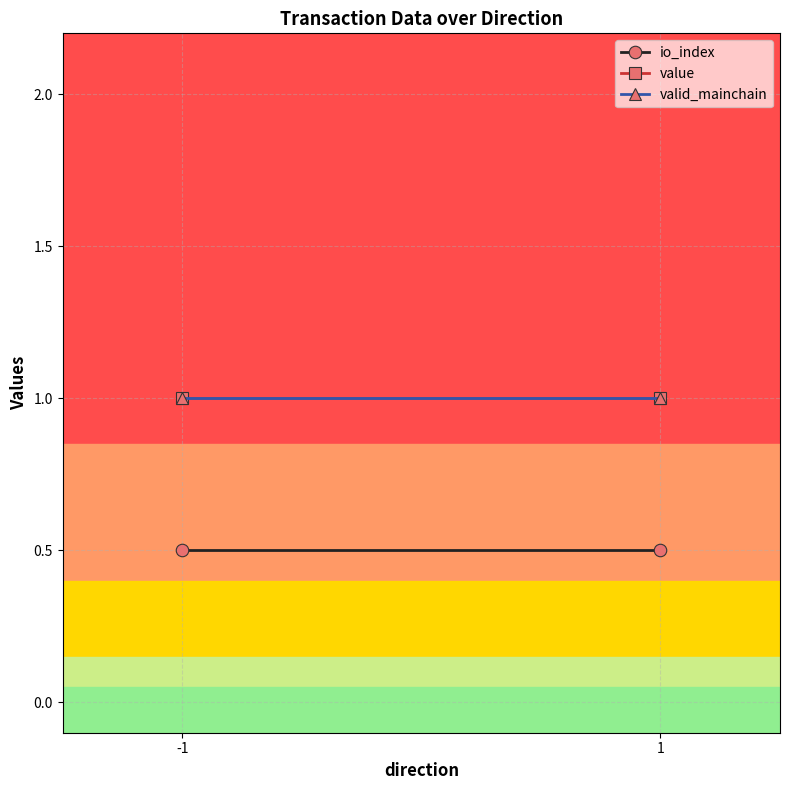

How many lines are shown in the chart?

3